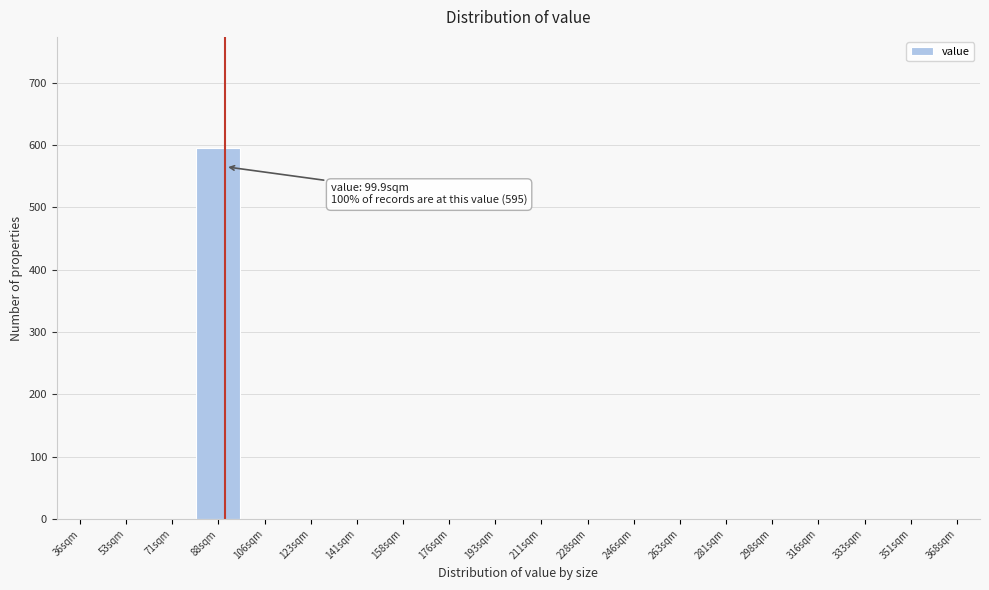

Reading right to left, what are all the values shown in this chart?

368sqm=0	351sqm=0	333sqm=0	316sqm=0	298sqm=0	281sqm=0	263sqm=0	246sqm=0	228sqm=0	211sqm=0	193sqm=0	176sqm=0	158sqm=0	141sqm=0	123sqm=0	106sqm=0	88sqm=595	71sqm=0	53sqm=0	36sqm=0